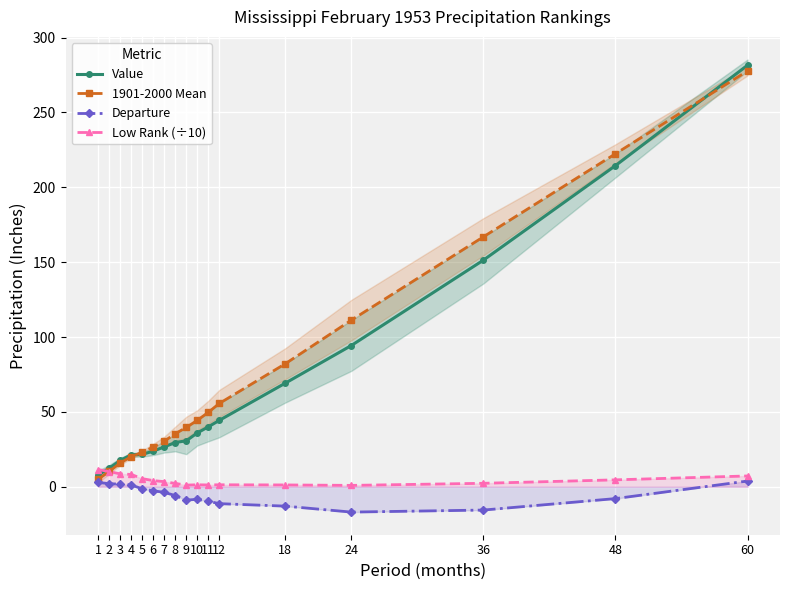

How many times do Value and Low Rank (÷10) cross each other?

1